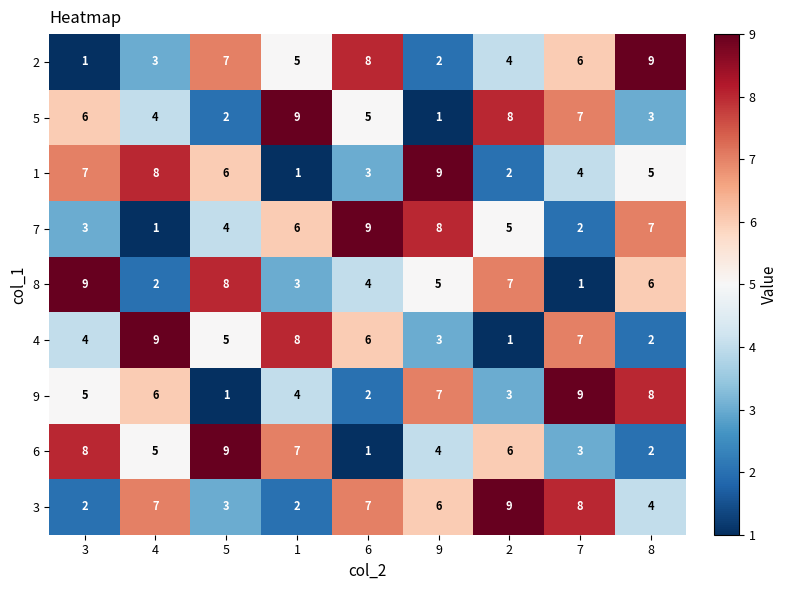

What is the spread (max minus min) of values at 1?

8